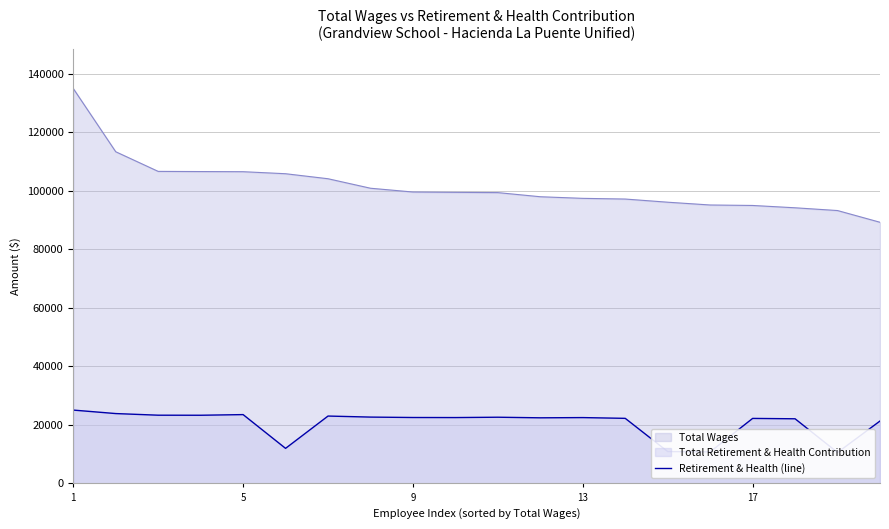

What is the lowest value of the Total Wages series?

89309